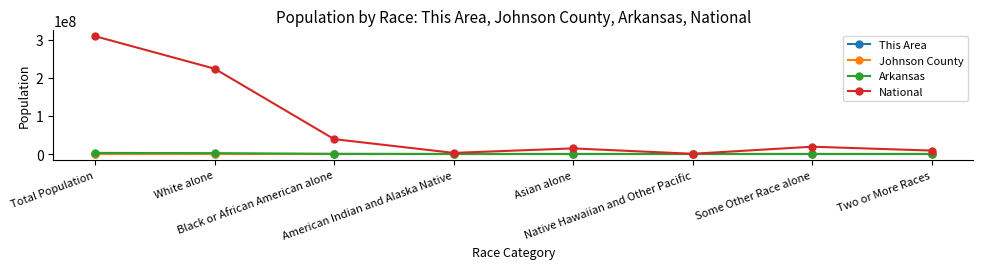

How many lines are shown in the chart?

4